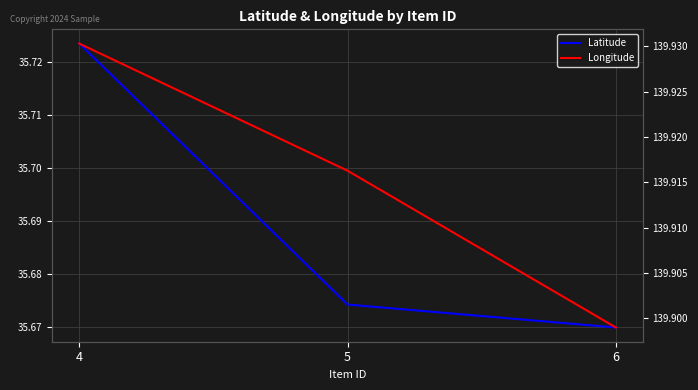

At how many categories does at least one series exceed 134?

3